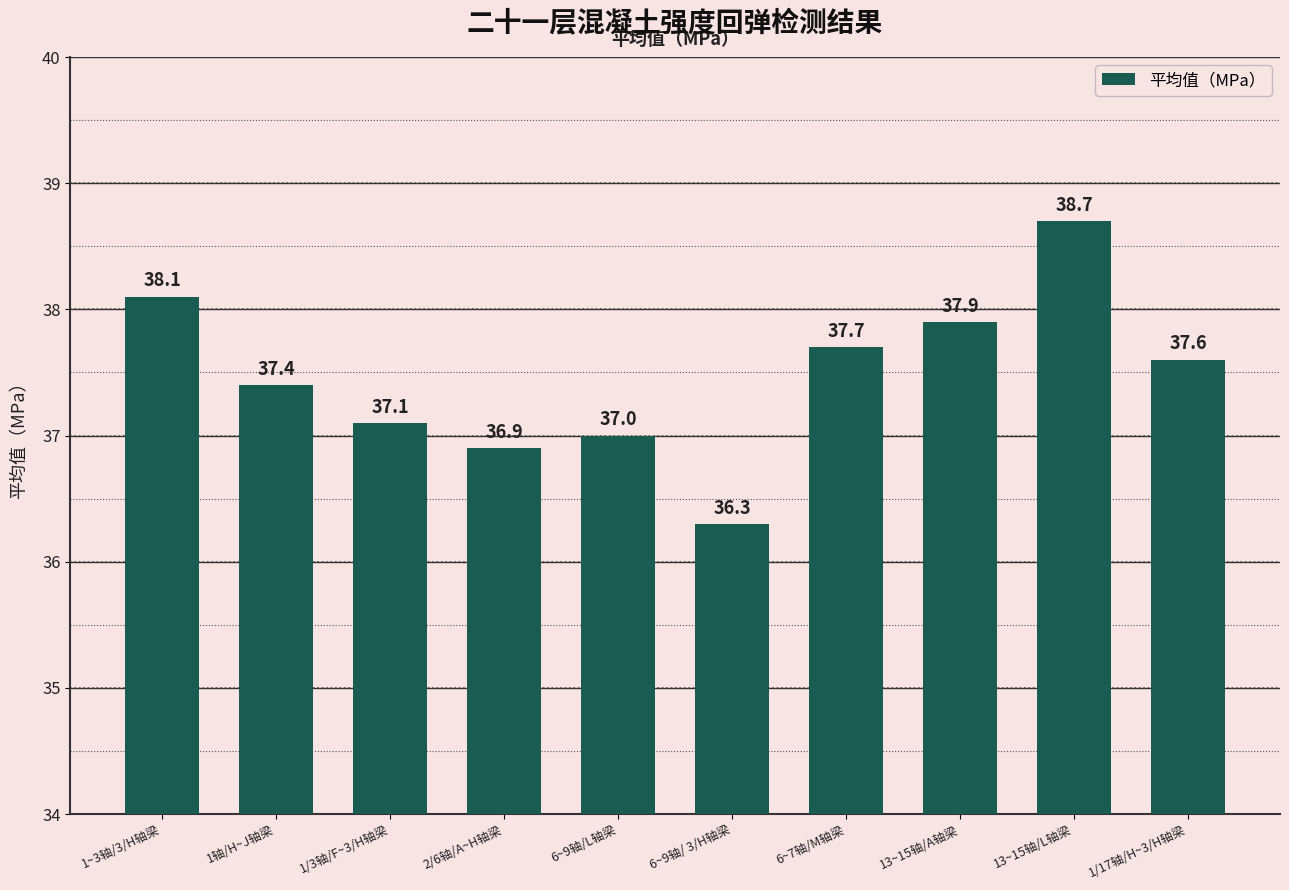

The value at 6~9轴/L轴梁 is 48.9. True or false?

False